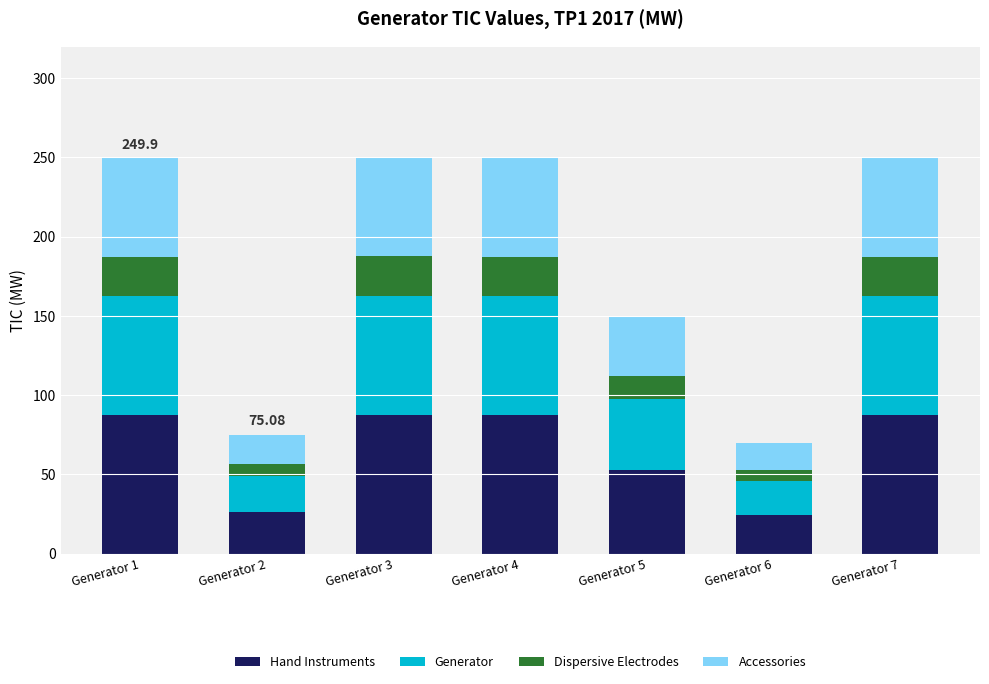

What are all the series names shown in the legend?

Hand Instruments, Generator, Dispersive Electrodes, Accessories